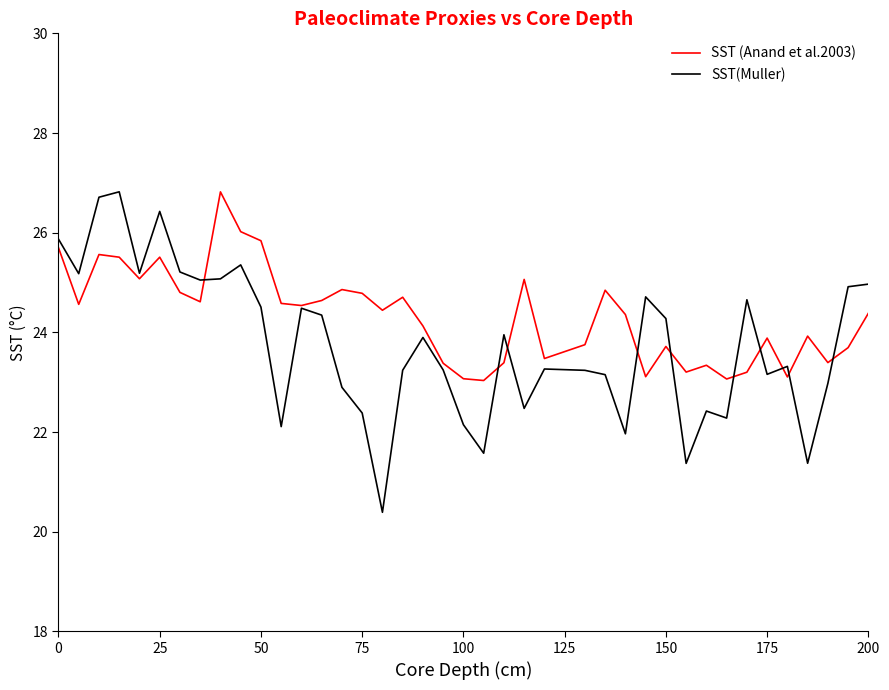

How many lines are shown in the chart?

2